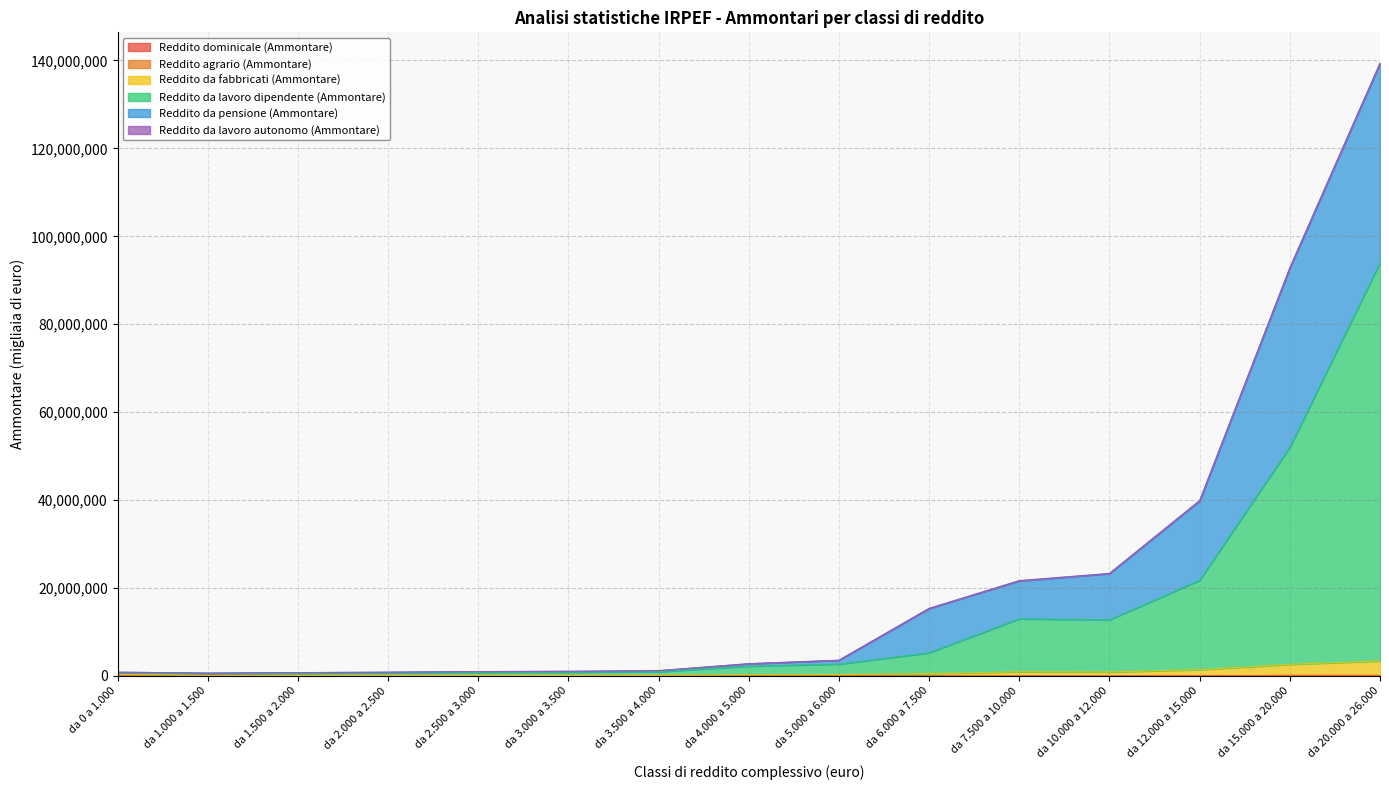

At which category is the sum across all series the highest?

da 20.000 a 26.000